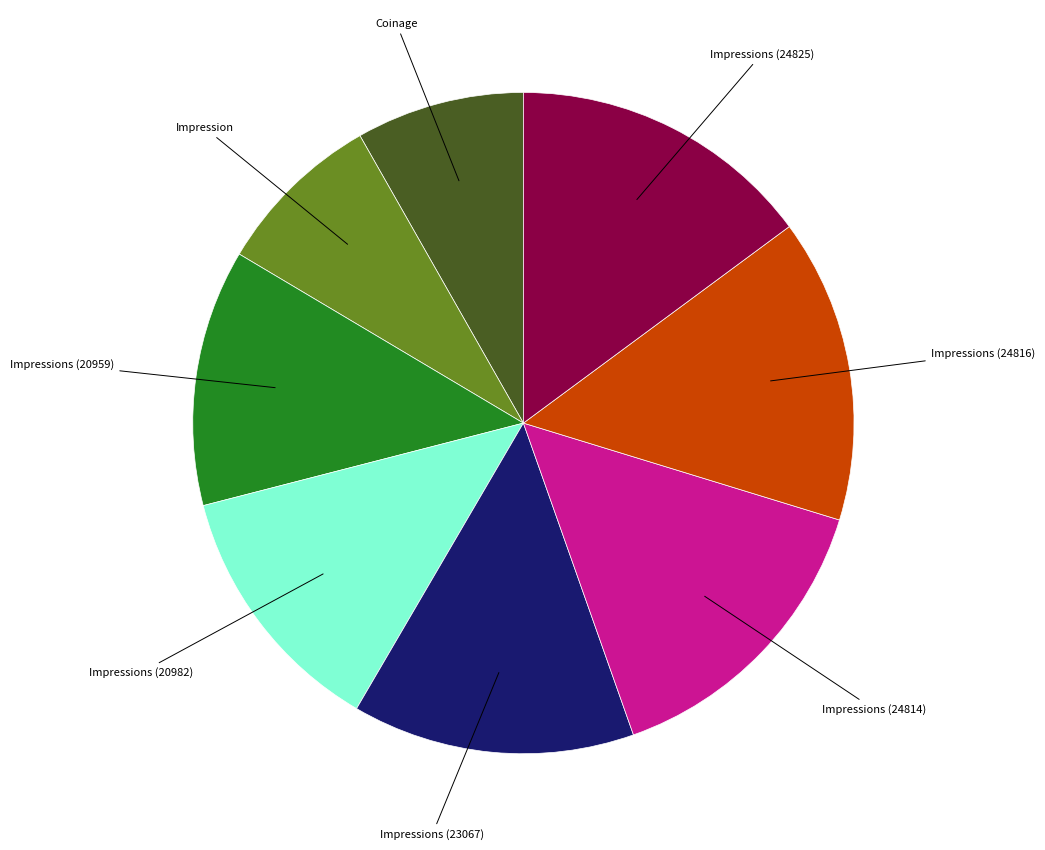

True or false: Impressions (24825) accounts for 29% of the total.

False